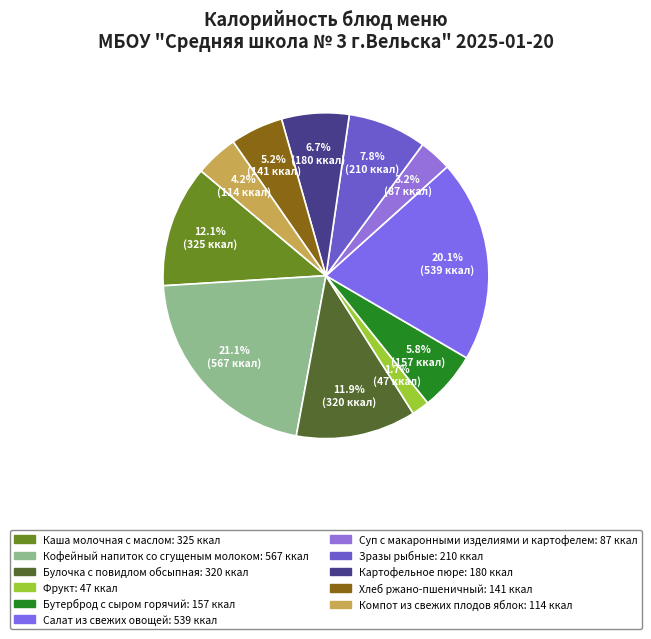

What is the change in value from Суп с макаронными изделиями и картофелем to Хлеб ржано-пшеничный?

+54